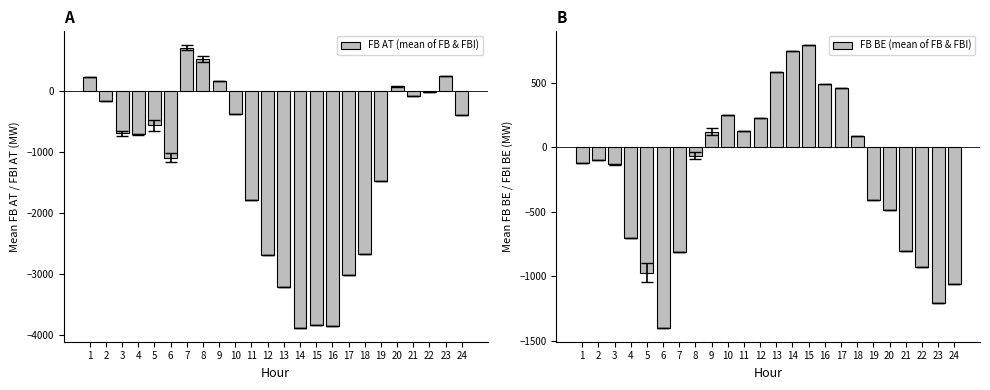

At 14, list the series in order from largest to smallest.

FB BE (mean of FB & FBI), FB AT (mean of FB & FBI)